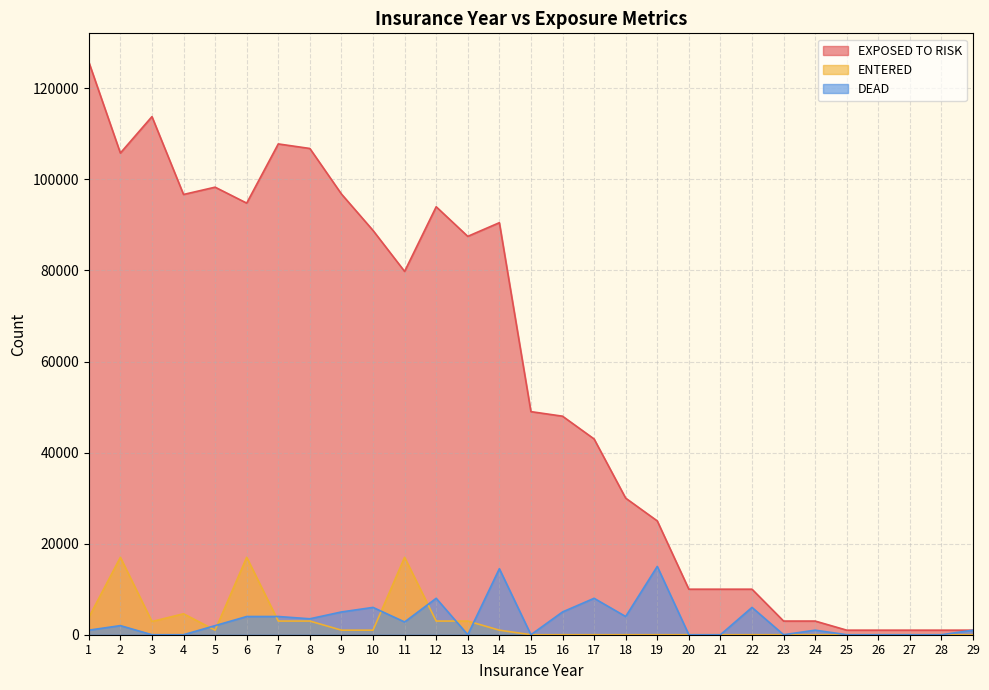

Reading left to right, extract all data points from this chart.

EXPOSED TO RISK: 125800	105800	113800	96700	98300	94800	107800	106800	96800	88800	79800	94000	87500	90500	49000	48000	43000	30000	25000	10000	10000	10000	3000	3000	1000	1000	1000	1000	1000
ENTERED: 3800	17000	2900	4600	1000	17000	3000	3000	1000	1000	17000	3000	3000	1000	0	0	0	0	0	0	0	0	0	0	0	0	0	0	0
DEAD: 1000	2000	0	0	2000	4000	4000	3500	5000	6000	2800	8000	0	14500	0	5000	8000	4000	15000	0	0	6000	0	1000	0	0	0	0	1000